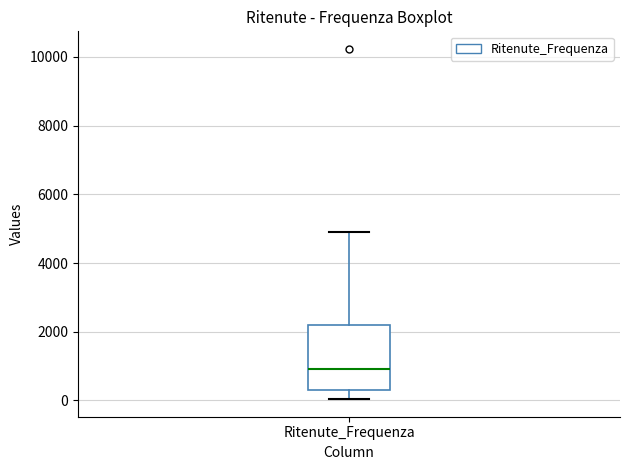

Read this box plot against the y-axis: the position of the median line, the range covered by the box, and the ends of both whiskers. The values are not printed on the chart, so give them approximately, as read against the axis.

median 1000, box 400 to 2200, whiskers 0 to 4800